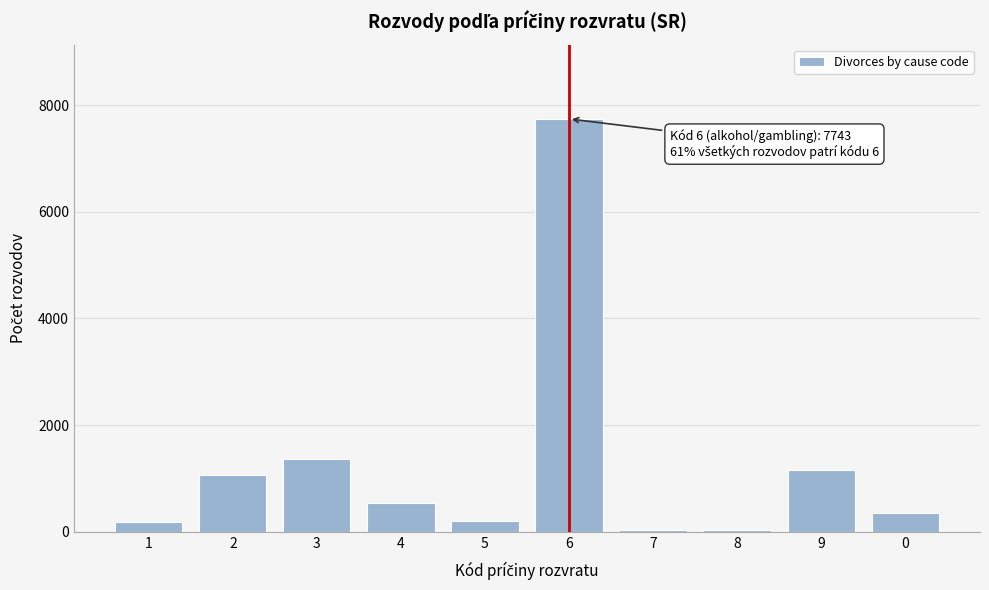

What is the change in value from 3 to 6?

+6373